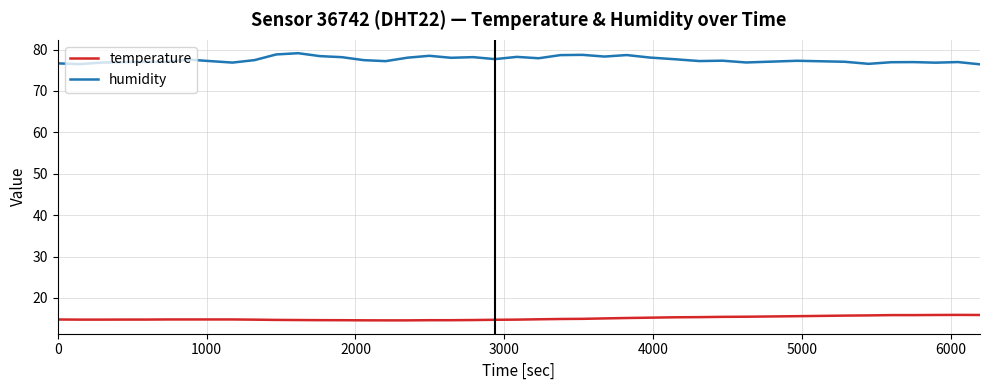

True or false: humidity and temperature intersect in this chart.

False